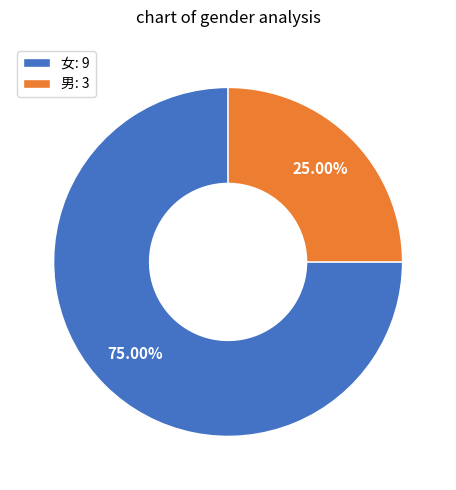

How many slices are in this pie chart?

2